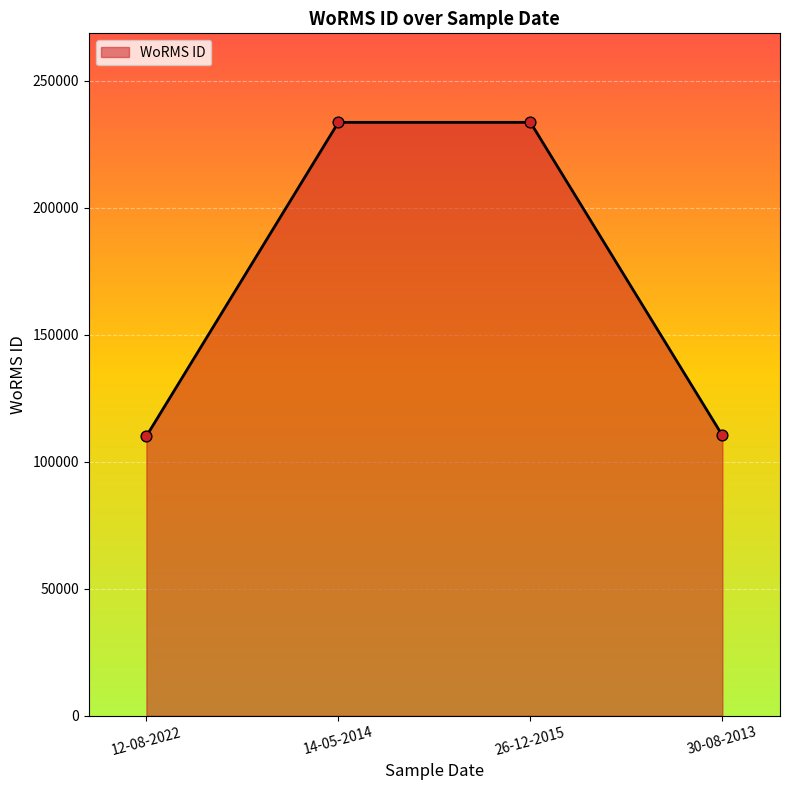

What is the change in value from 12-08-2022 to 26-12-2015?

+123551